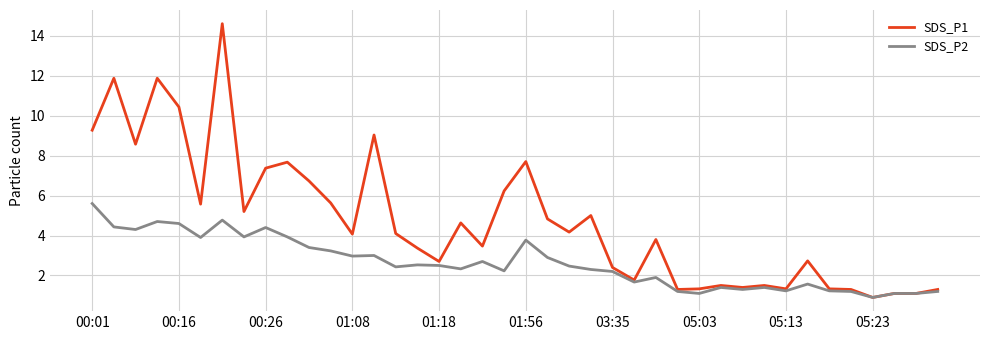

List the series in order of their peak value, lowest first.

SDS_P2, SDS_P1